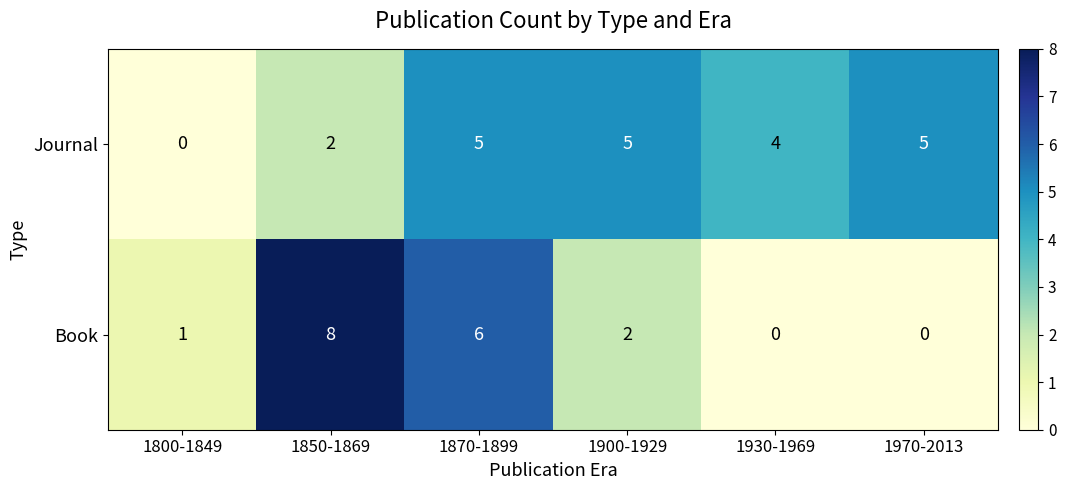

Reading left to right, transcribe all the data shown in this chart.

Journal: 1800-1849=0	1850-1869=2	1870-1899=5	1900-1929=5	1930-1969=4	1970-2013=5
Book: 1800-1849=1	1850-1869=8	1870-1899=6	1900-1929=2	1930-1969=0	1970-2013=0